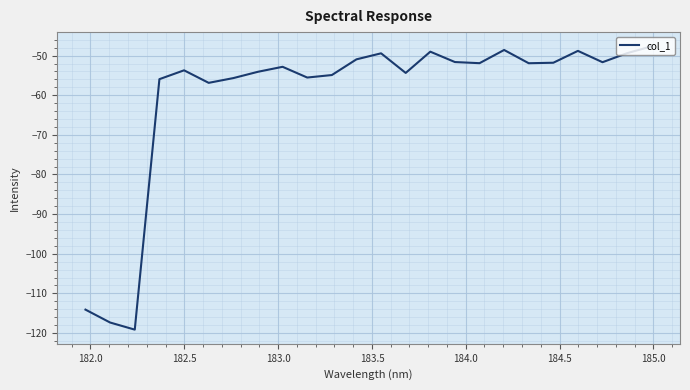

What is the maximum value shown in the chart?

-47.6